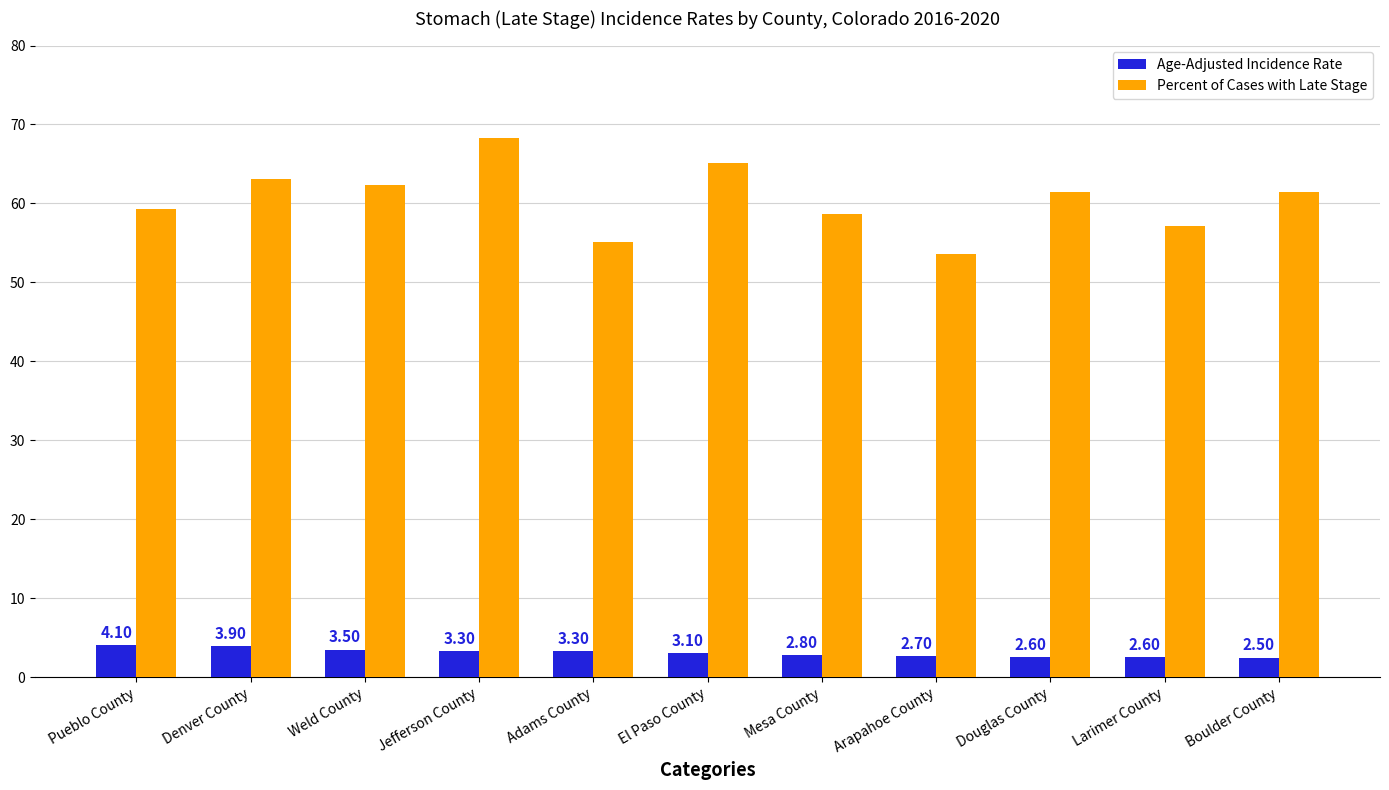

What is the minimum value shown in the chart?

2.5